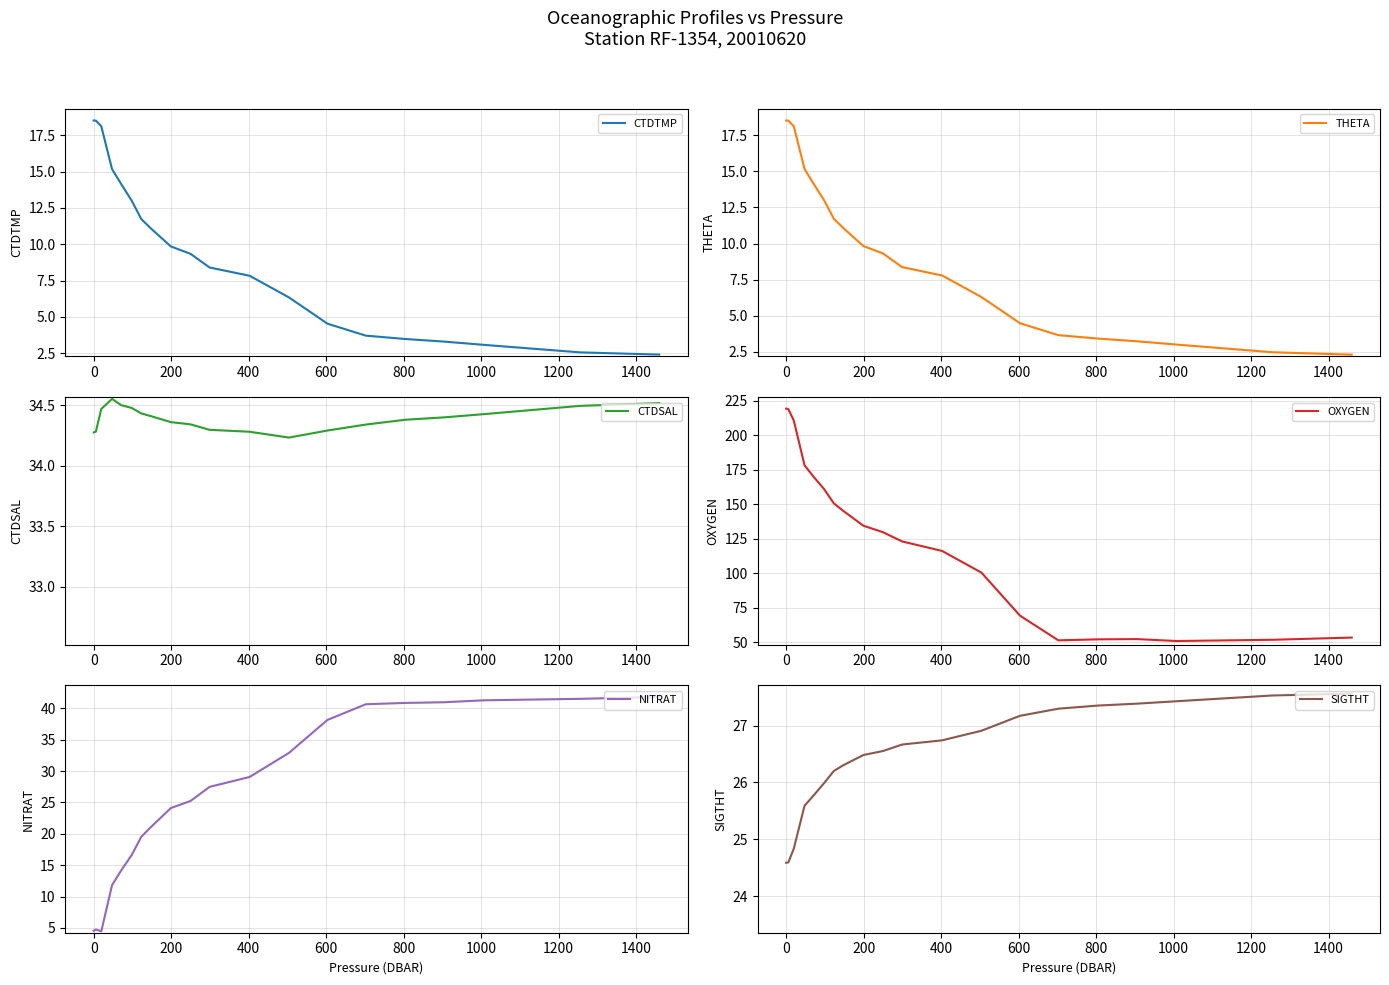

How many distinct data groups are displayed?

6